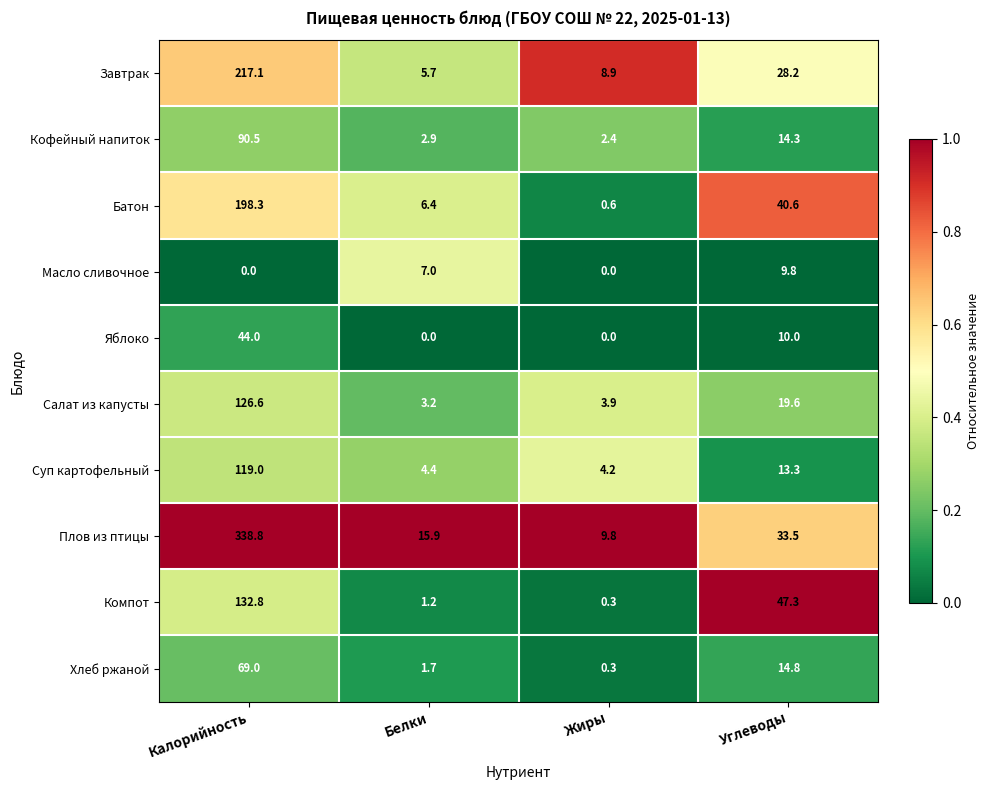

Which category has the lowest value in the Компот series?

Жиры